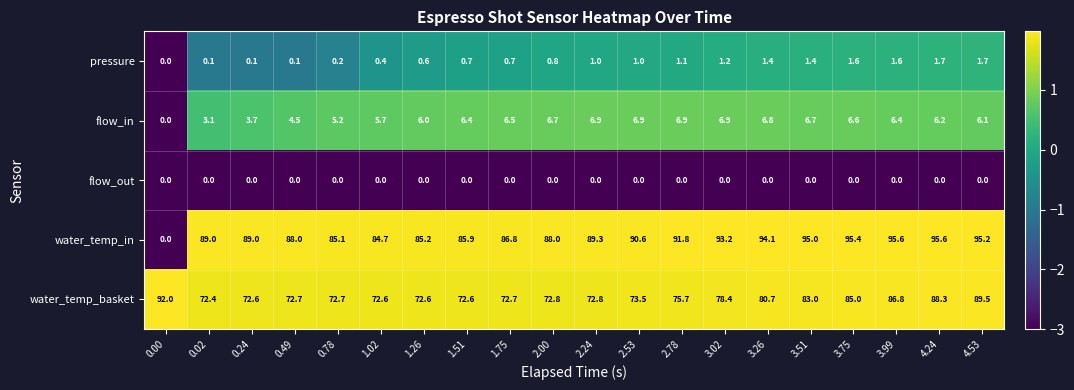

What is the maximum value shown in the chart?

95.6